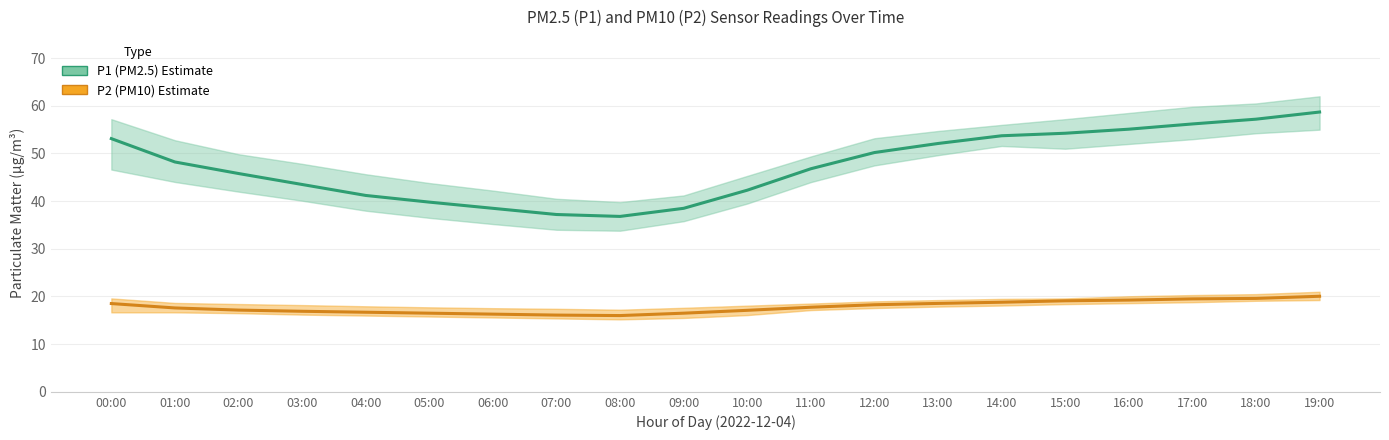

Reading left to right, transcribe all the data shown in this chart.

P1 Estimate: 53.1	48.2	45.8	43.5	41.2	39.8	38.5	37.2	36.8	38.5	42.3	46.8	50.2	52.1	53.7	54.2	55.1	56.2	57.2	58.7
P2 Estimate: 18.5	17.6	17.1	16.9	16.7	16.5	16.3	16.1	16.0	16.5	17.1	17.8	18.3	18.6	18.8	19.1	19.2	19.5	19.6	20.1